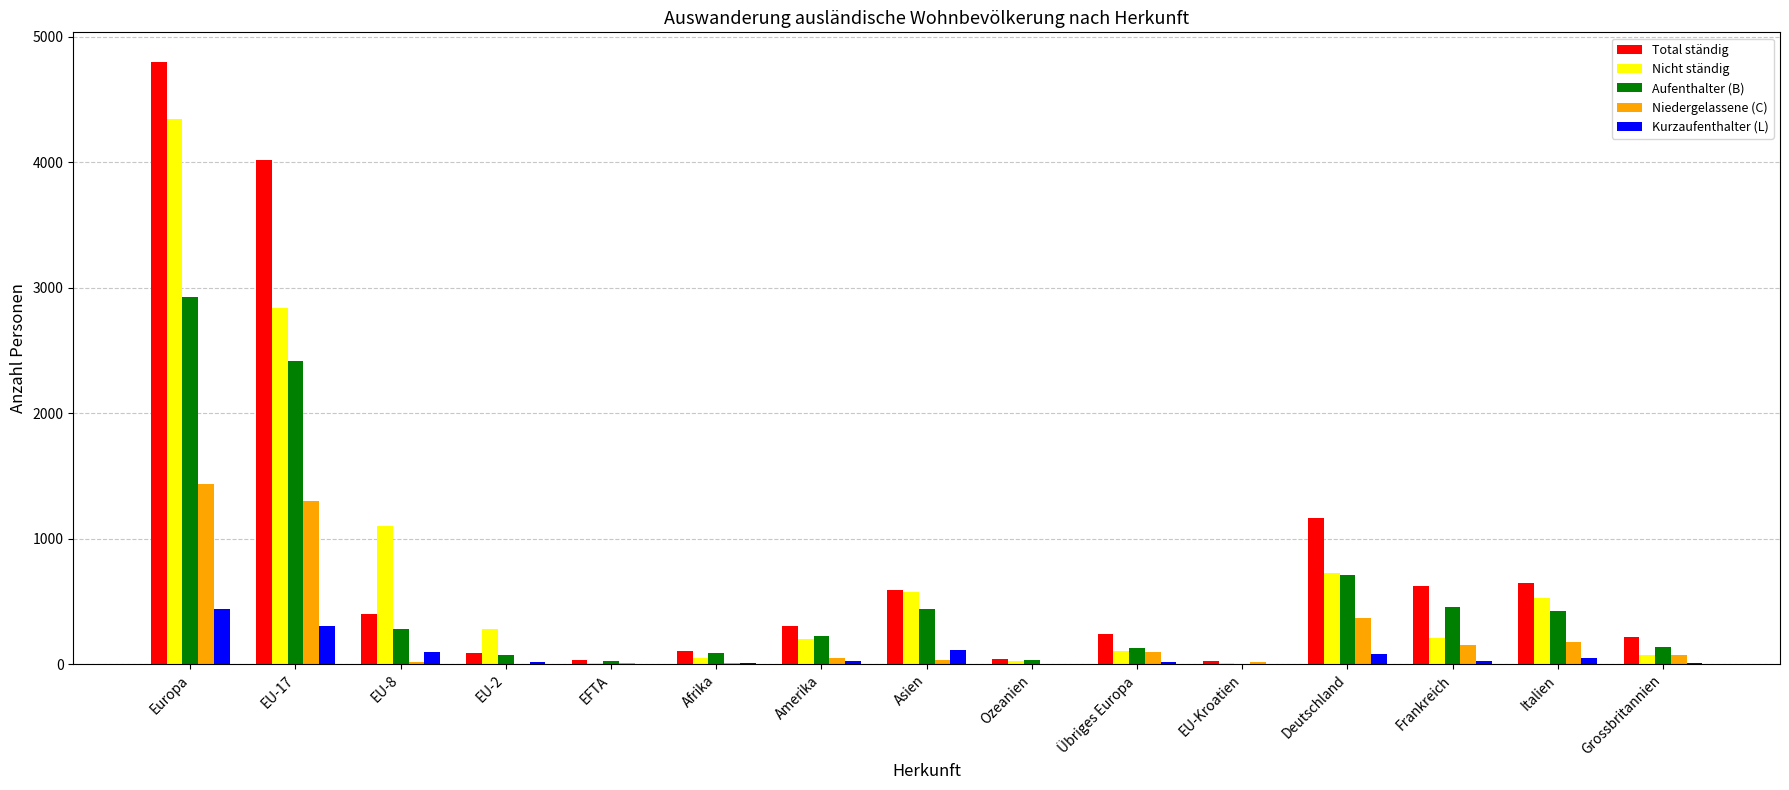

What is the greatest value displayed?

4796